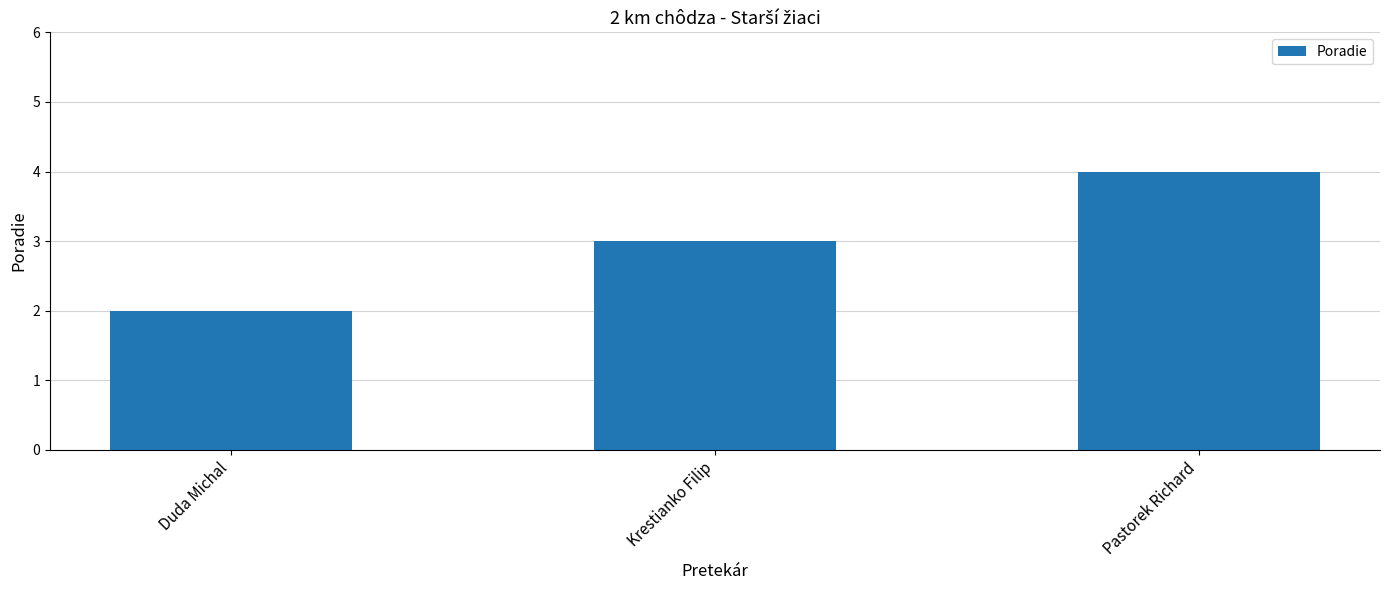

What is the value of the 3rd bar from the left?

4